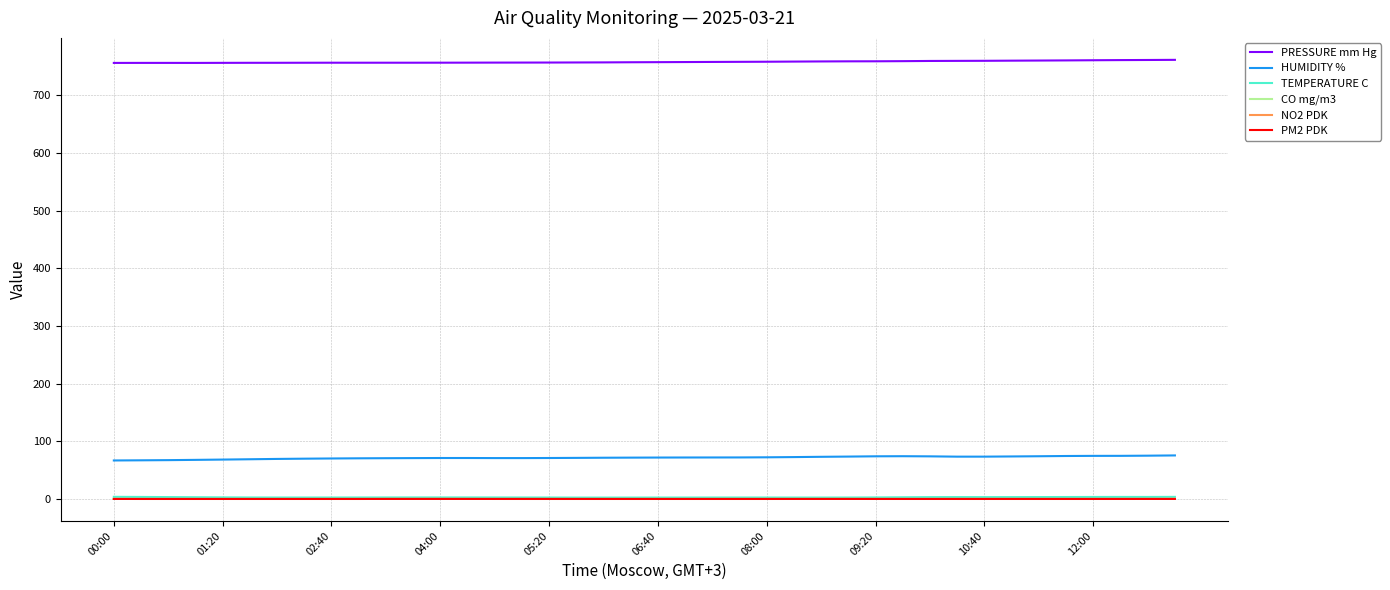

What is the lowest value of the PRESSURE mm Hg series?

756.0